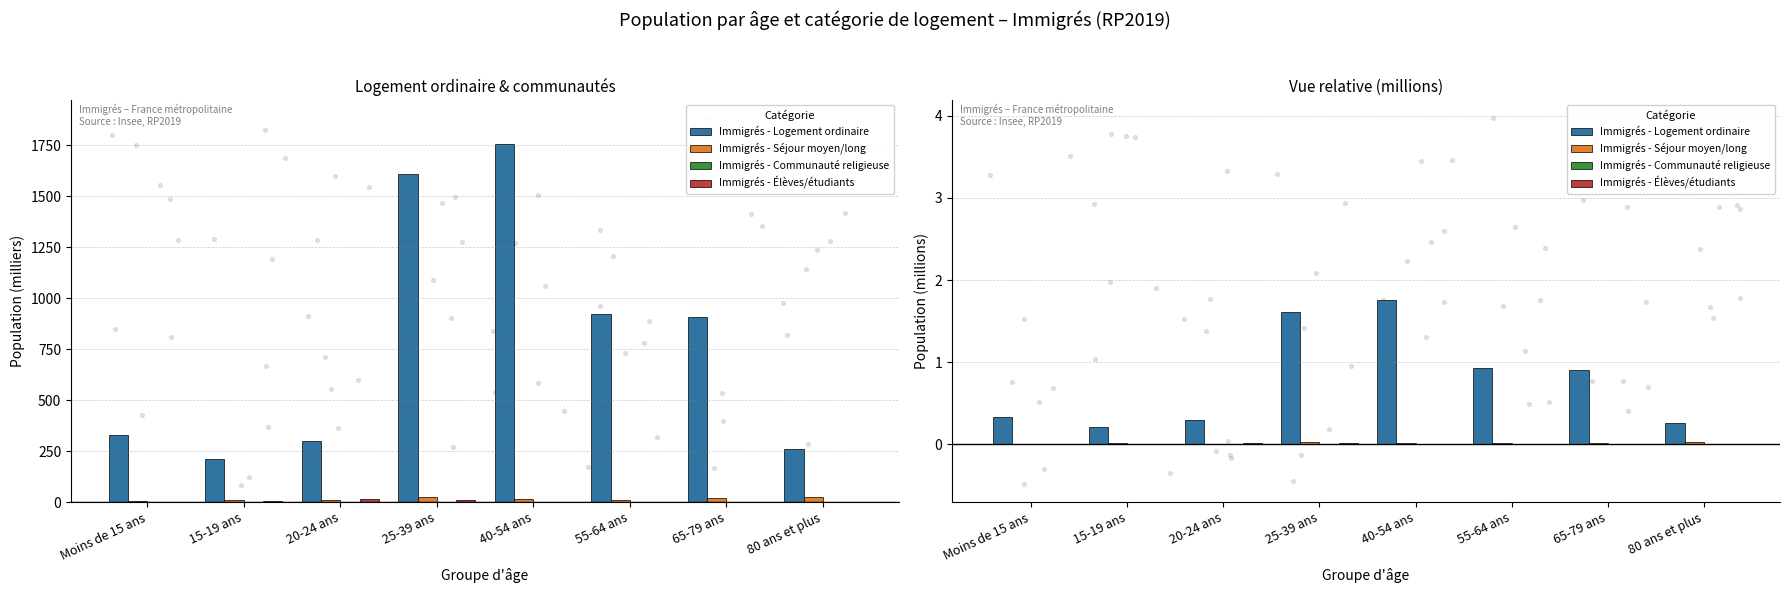

Which series has the widest spread of Y values?

Immigrés - Logement ordinaire